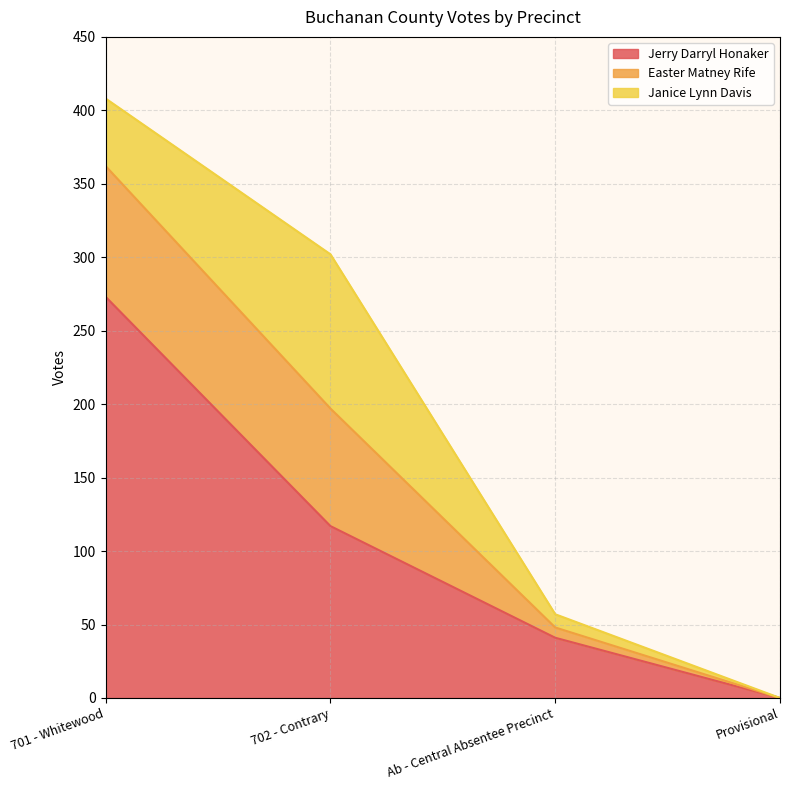

List the labels in order of Jerry Darryl Honaker value, smallest first.

Provisional, Ab - Central Absentee Precinct, 702 - Contrary, 701 - Whitewood